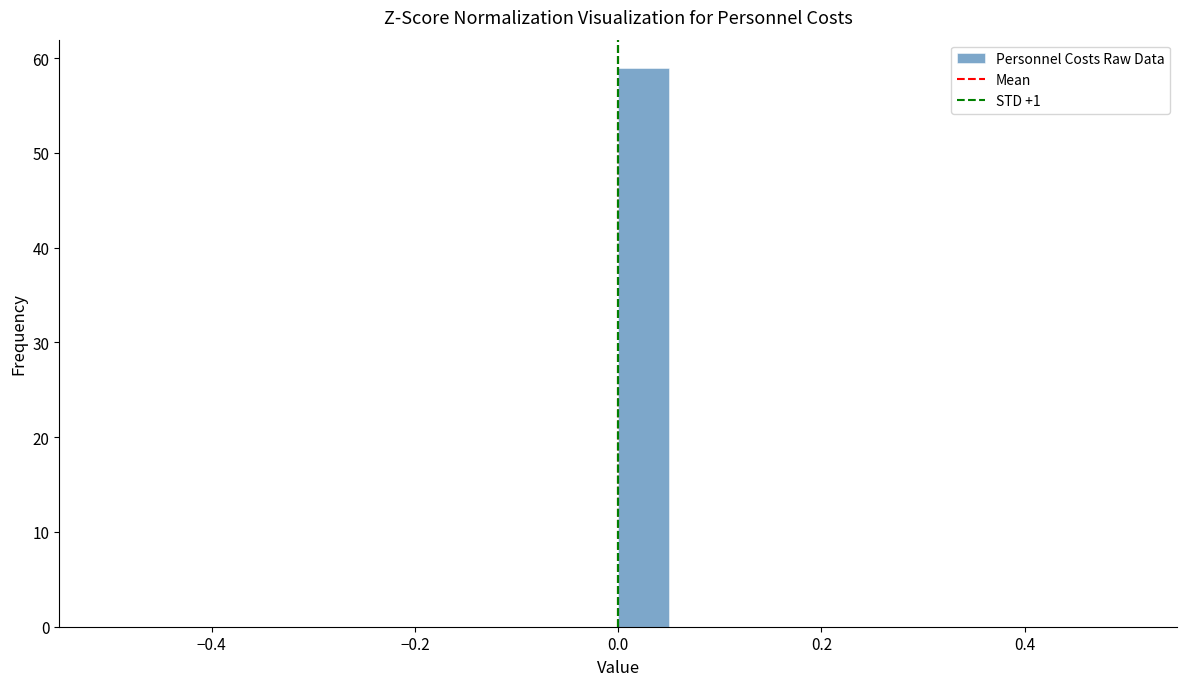

Read against the x-axis, roughly where is the centre of the tallest bar?

0.02